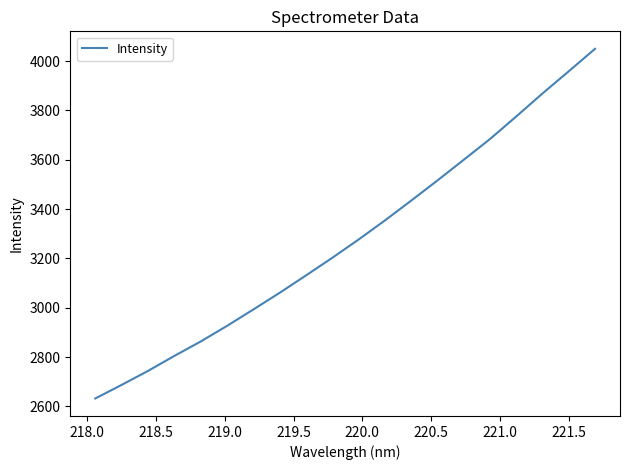

True or false: the data has more than 0 interior local peaks.

False